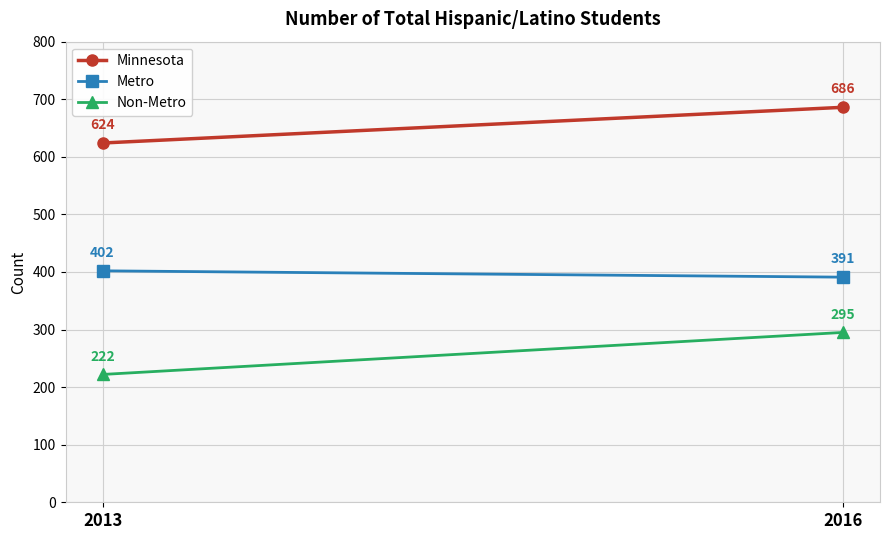

How many lines are shown in the chart?

3